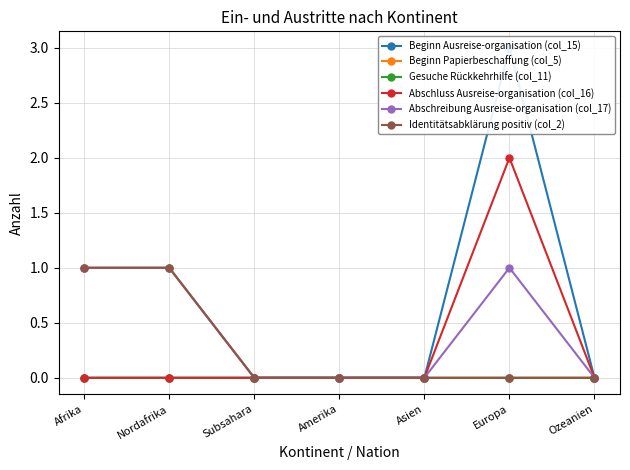

How many distinct data groups are displayed?

6